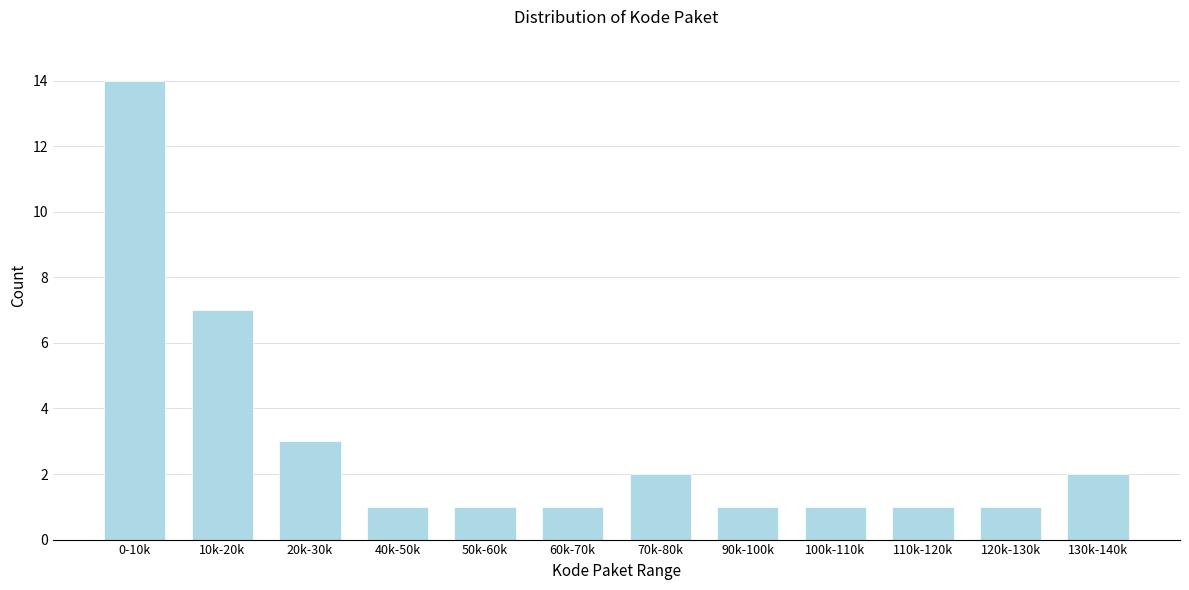

Reading left to right, transcribe all the data shown in this chart.

14	7	3	1	1	1	2	1	1	1	1	2